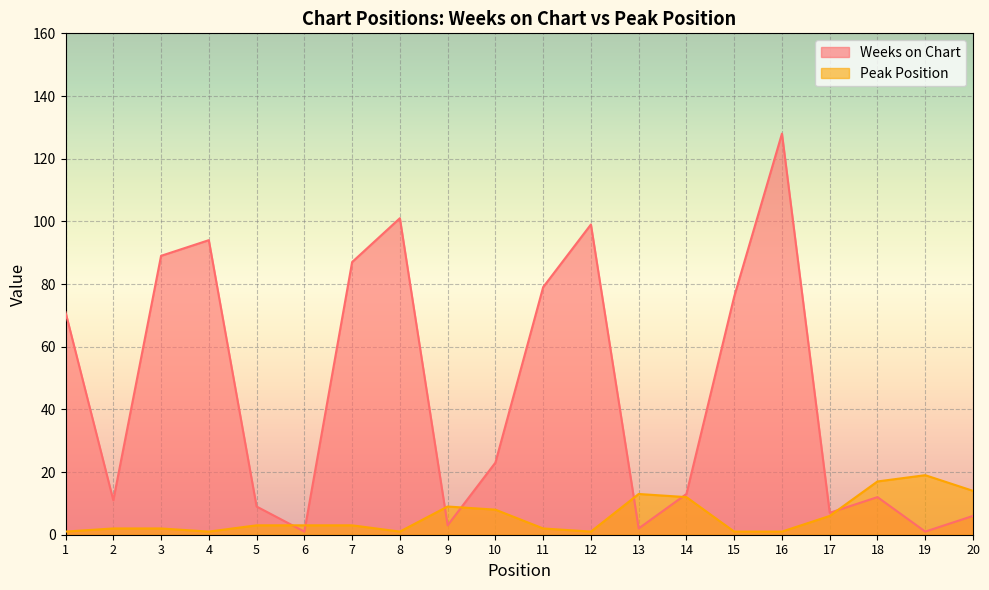

True or false: Weeks on Chart and Peak Position cross at least once.

True